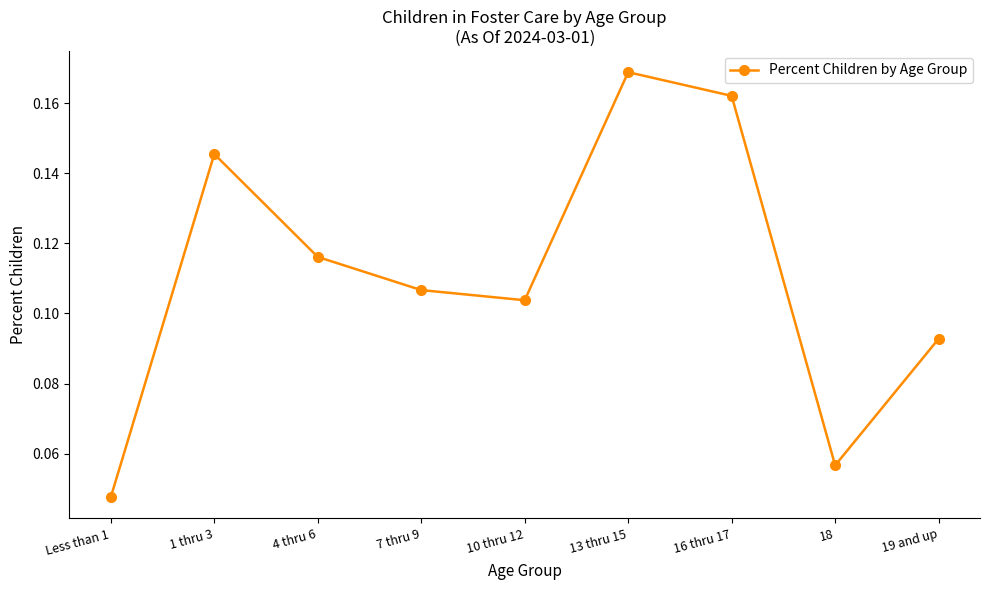

How many lines are shown in the chart?

1